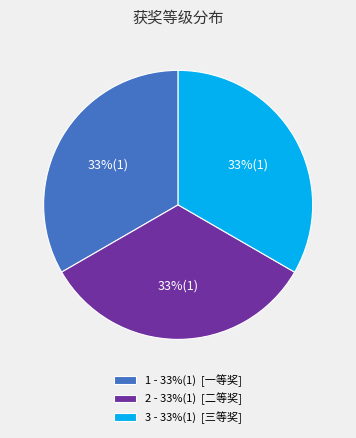

What percentage is the 3 - 33%(1) [三等奖] slice, to the nearest percent?

33%